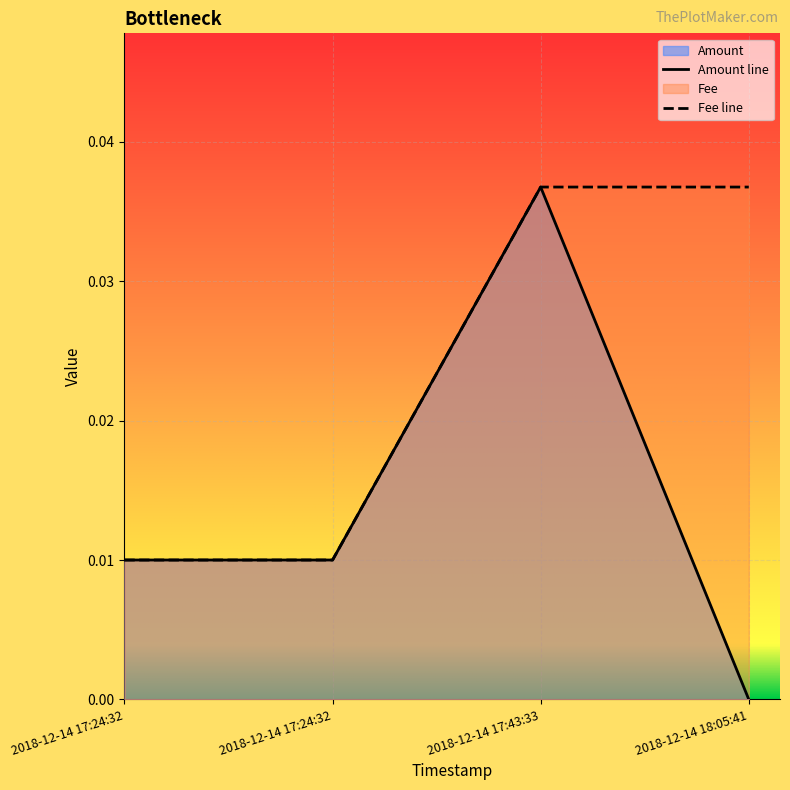

How many Fee values are between 0 and 1?

4